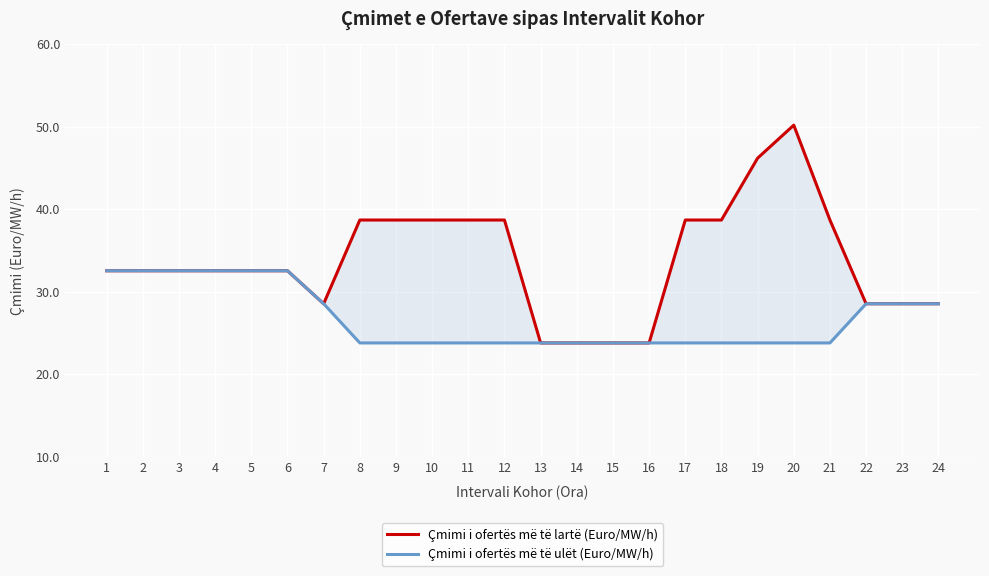

Does the chart display data point markers on the line(s)?

No